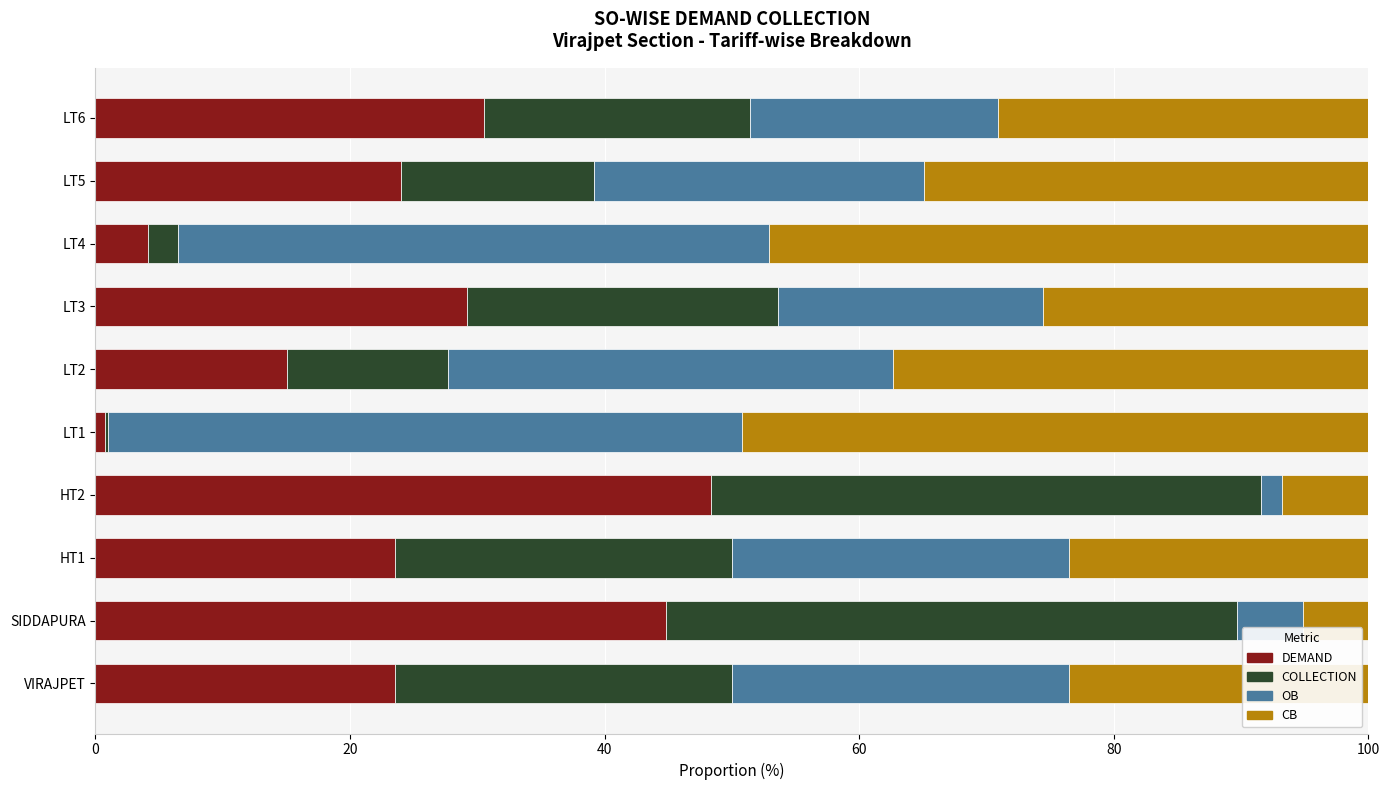

What is the total value across all series at HT1?

100.0